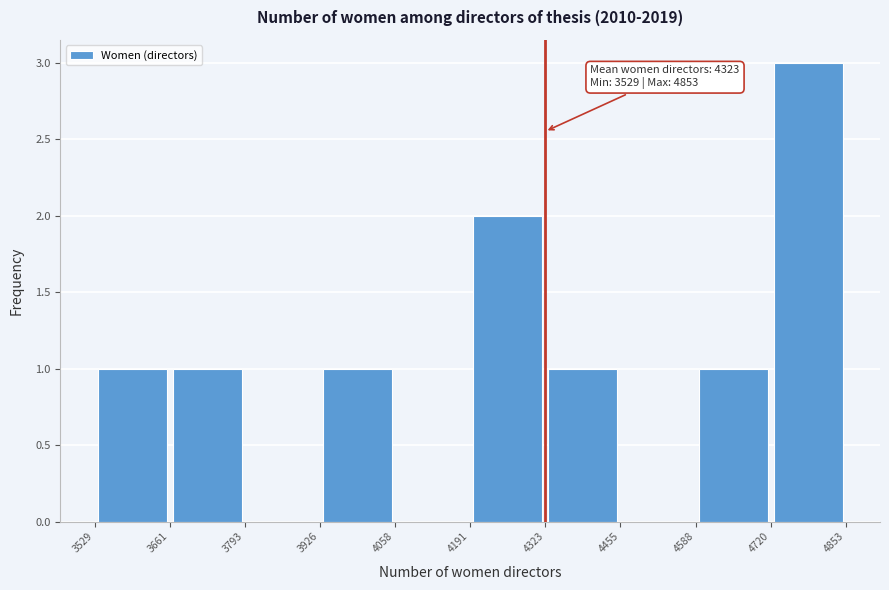

Which range on the x-axis has the tallest bar?

4720 to 4853